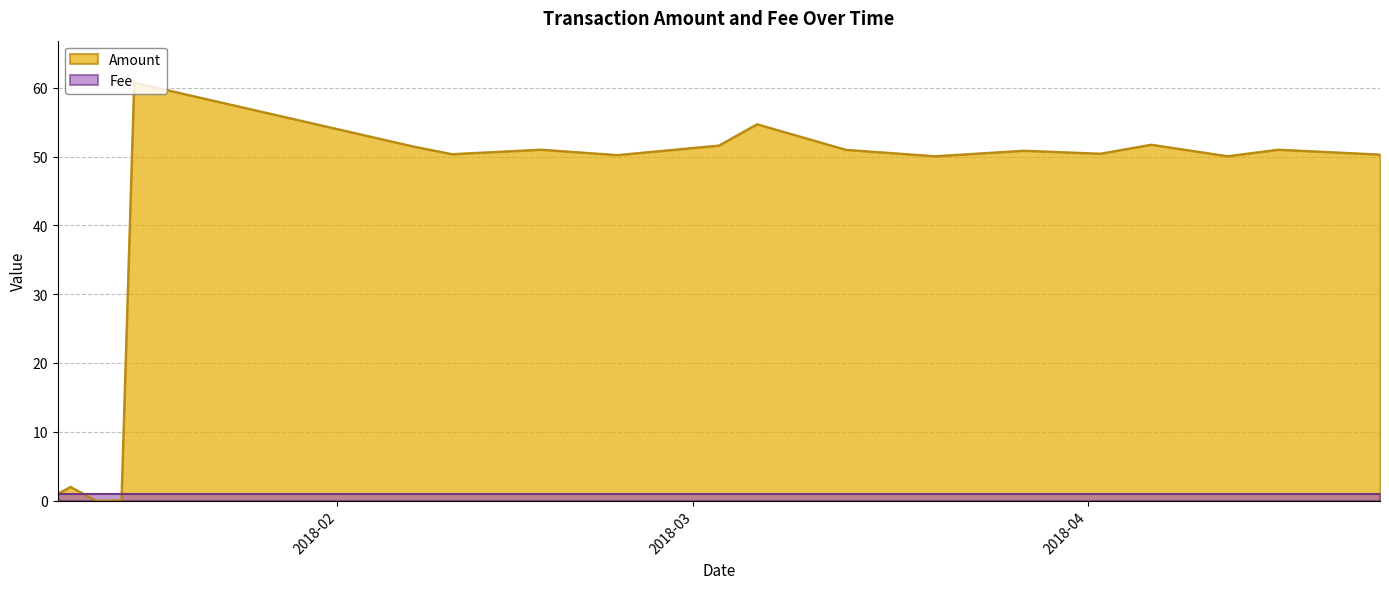

True or false: the data shows 51.0 at 2018-03-13.

True